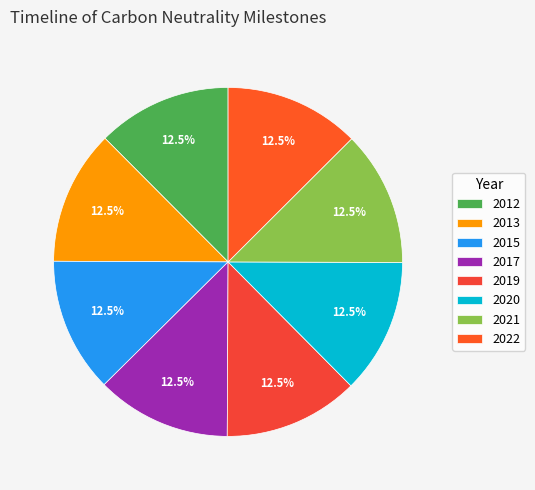

What is the largest slice in the pie chart?

2022